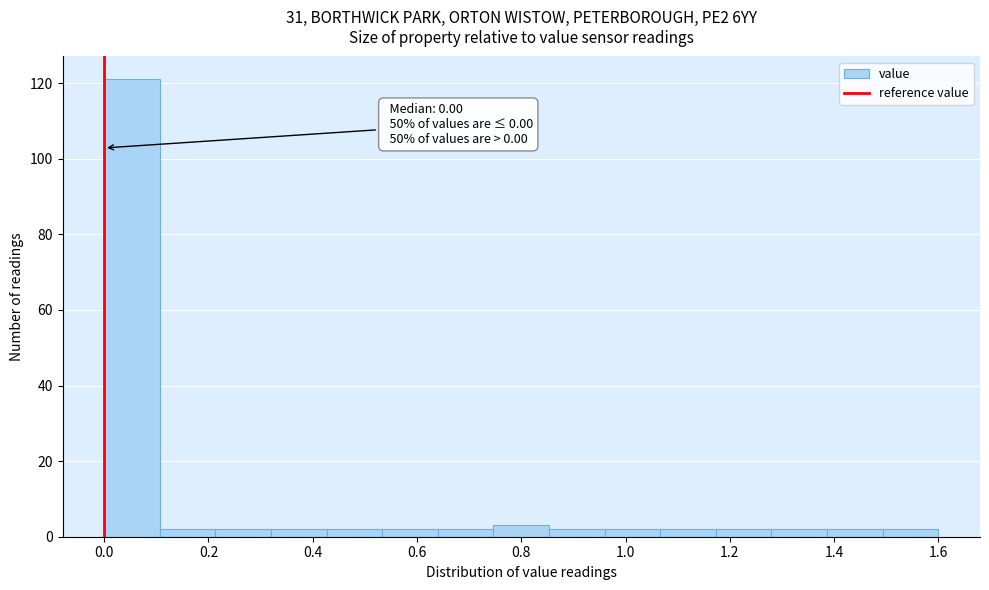

Which range on the x-axis has the tallest bar?

0.00 to 0.10